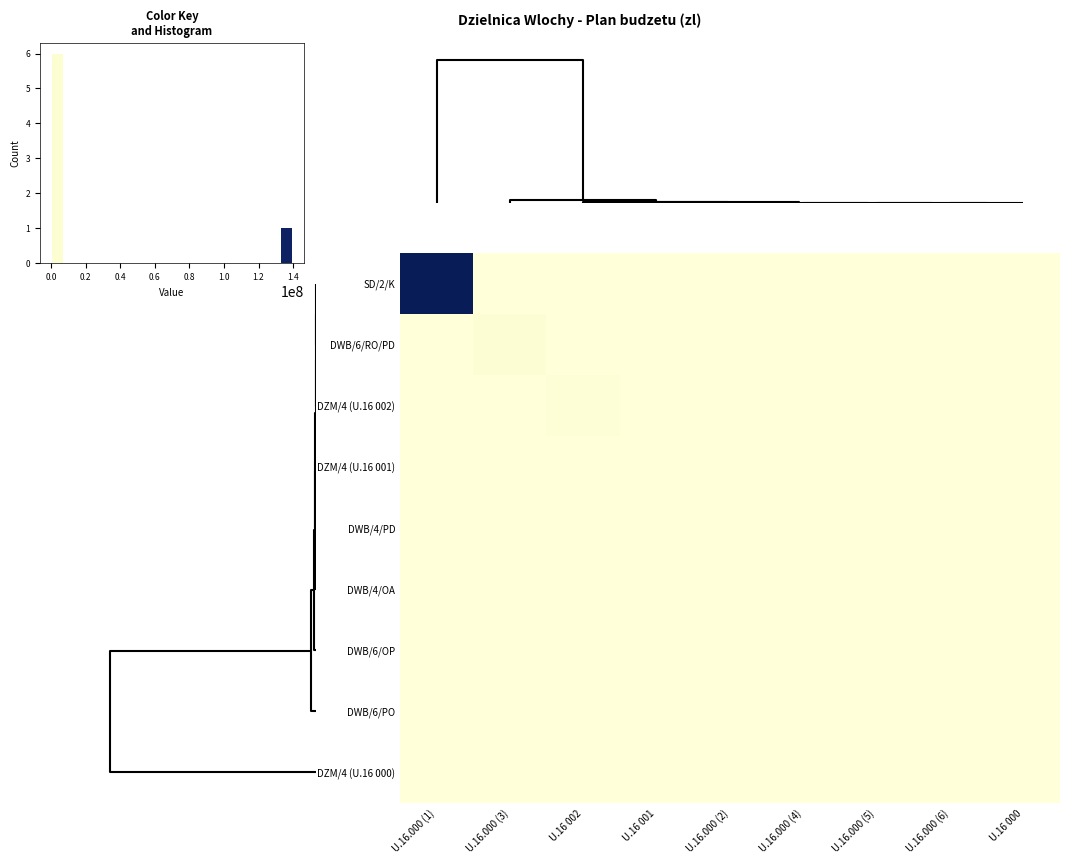

How many values in DZM/4 (U.16 002) are above zero?

1